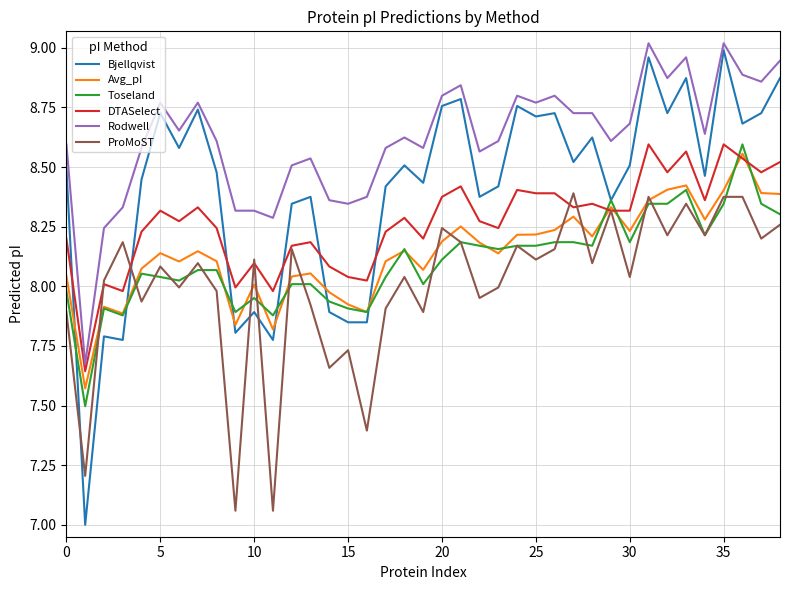

Which series has the largest total across all categories?

Rodwell